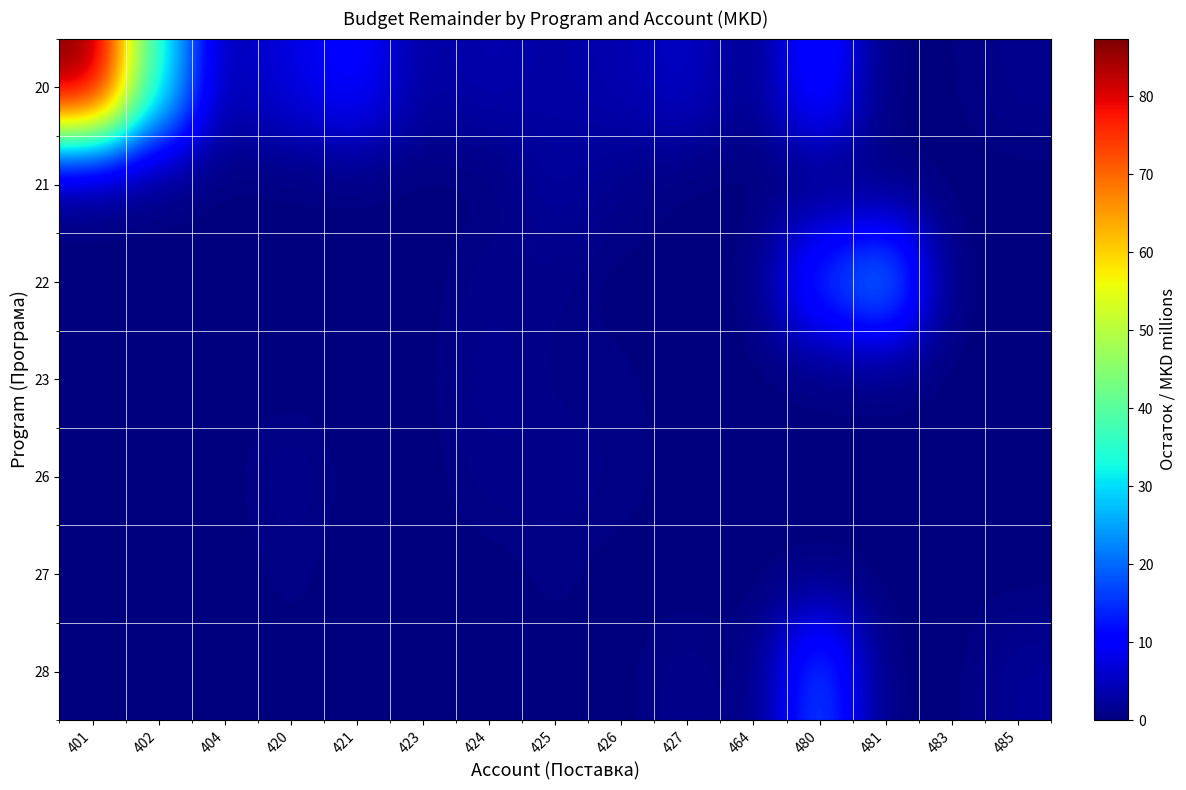

Which series has the largest total across all categories?

20